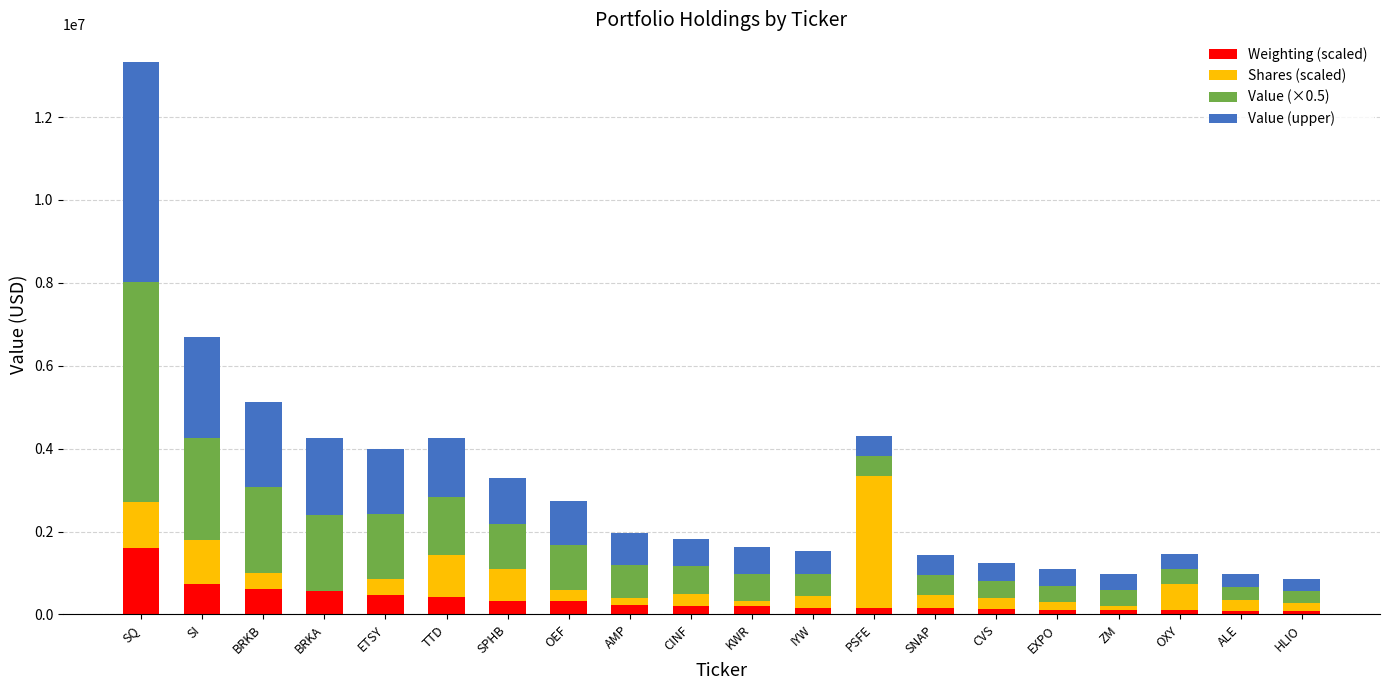

Are the bars grouped side by side (vs. stacked)?

No